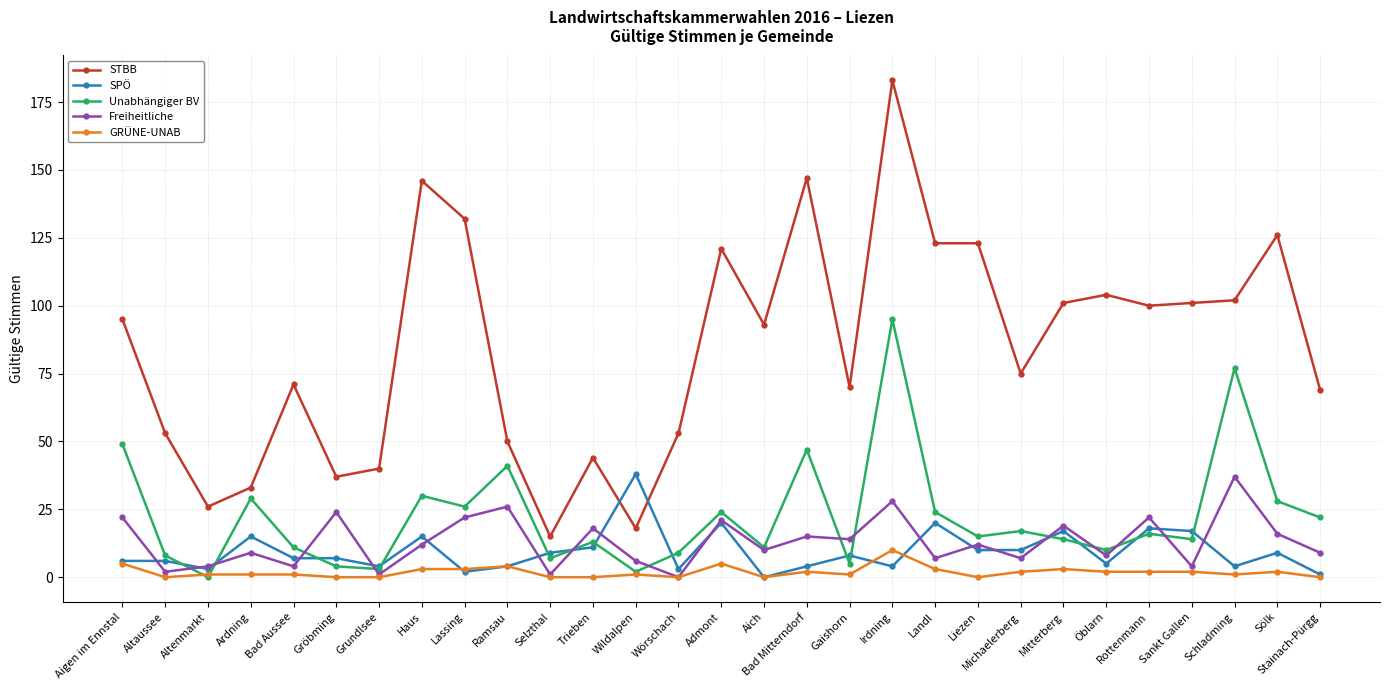

Does the chart display data point markers on the line(s)?

Yes